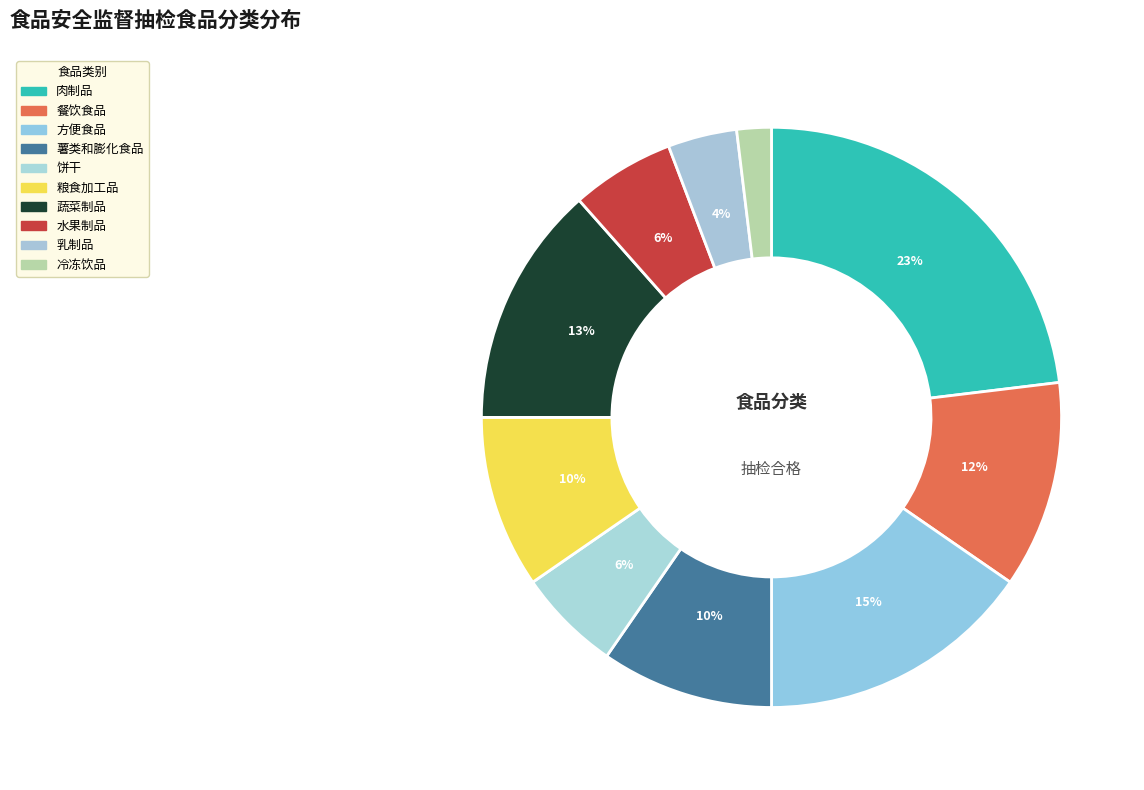

To the nearest percent, what is the combined percentage of 蔬菜制品 and 饼干?

19%